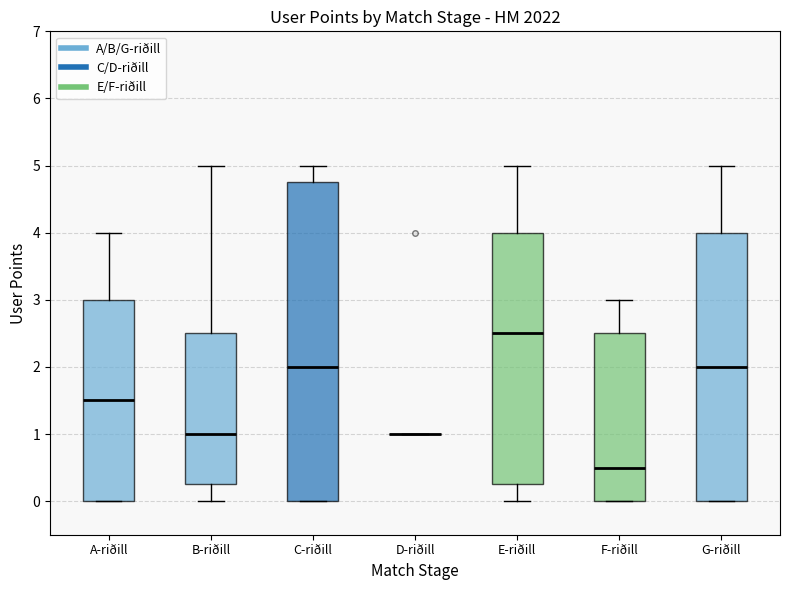

Where is the upper edge of the box for G-riðill on the y-axis? The values are not printed on the chart, so give them approximately, as read against the axis.

4.0